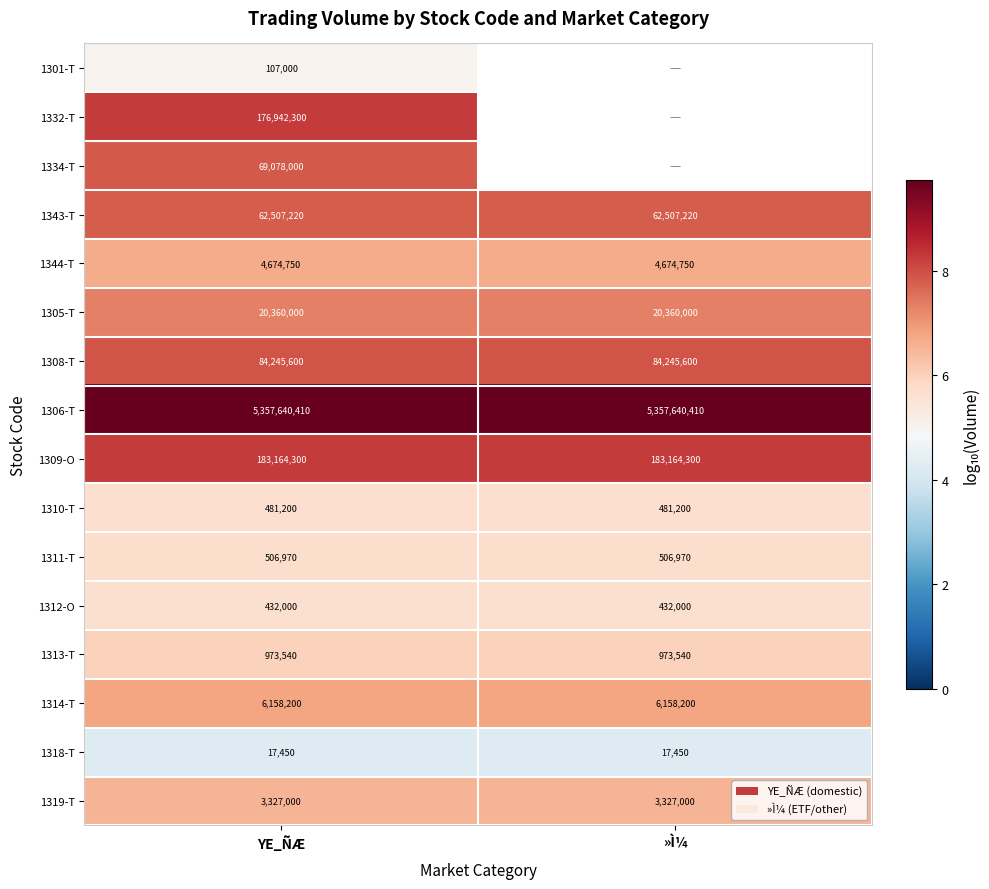

True or false: 1308-T has a value of 13.6 at YE_ÑÆ.

False